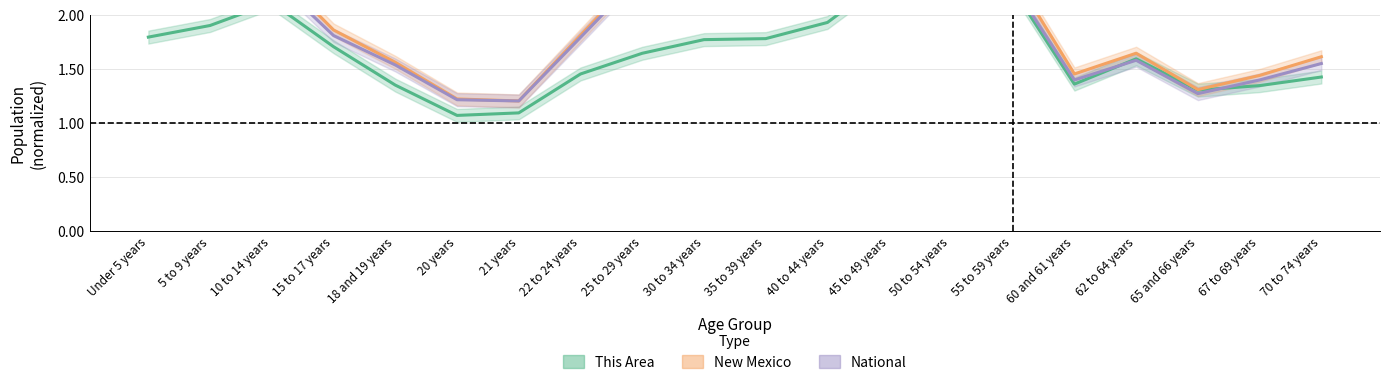

What is the label of the 3rd point from the left?

10 to 14 years